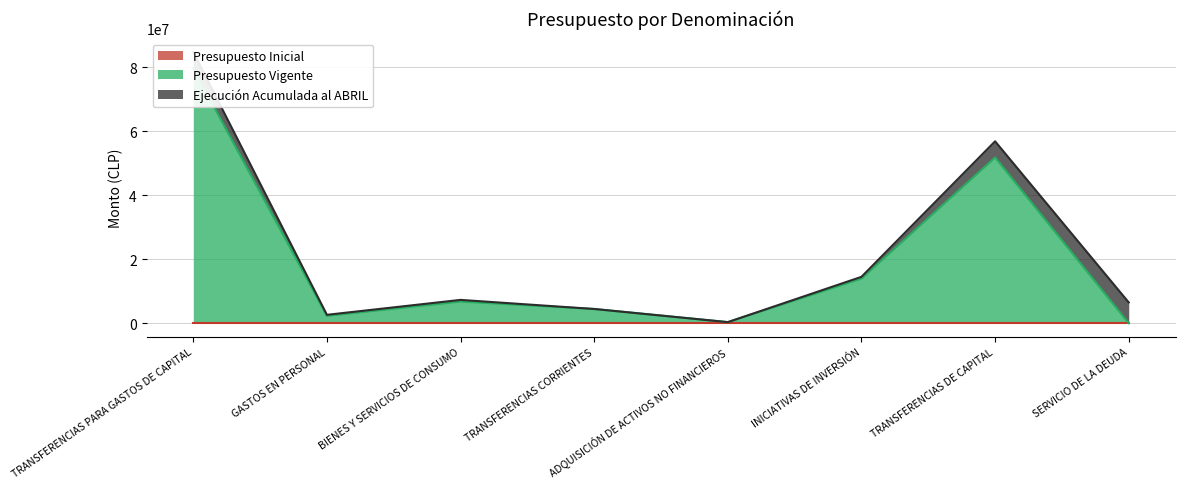

True or false: Ejecución Acumulada al ABRIL and Presupuesto Inicial cross at least once.

False